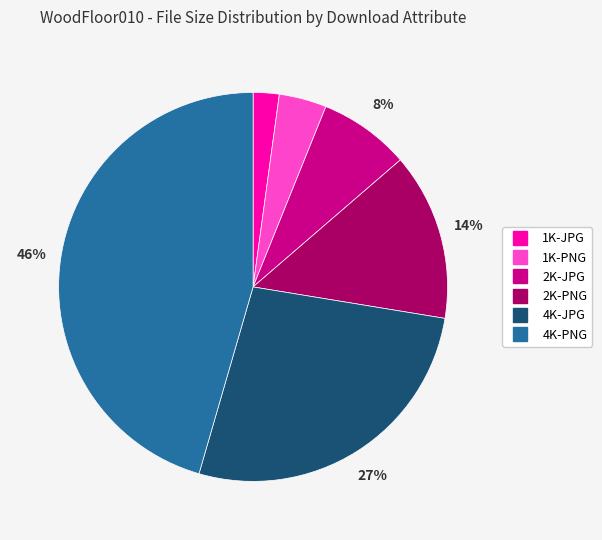

What is the smallest slice in the pie chart?

1K-JPG